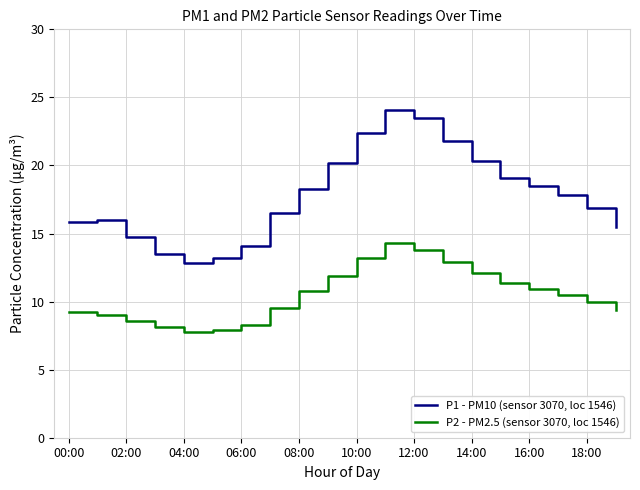

Which series has the widest spread of values?

P1 - PM10 (sensor 3070, loc 1546)